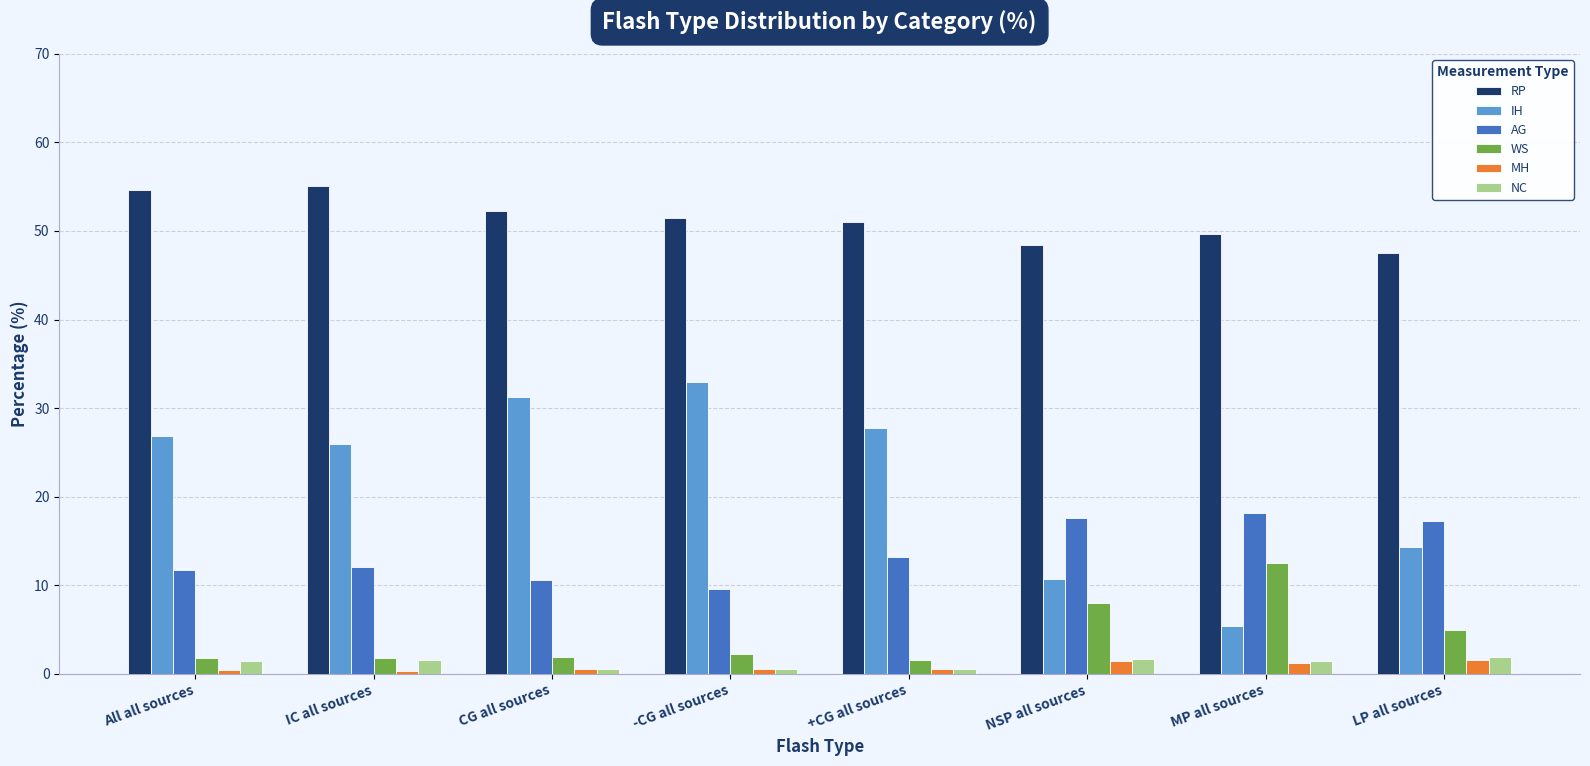

Is it true that WS equals 2.2 at -CG all sources?

True